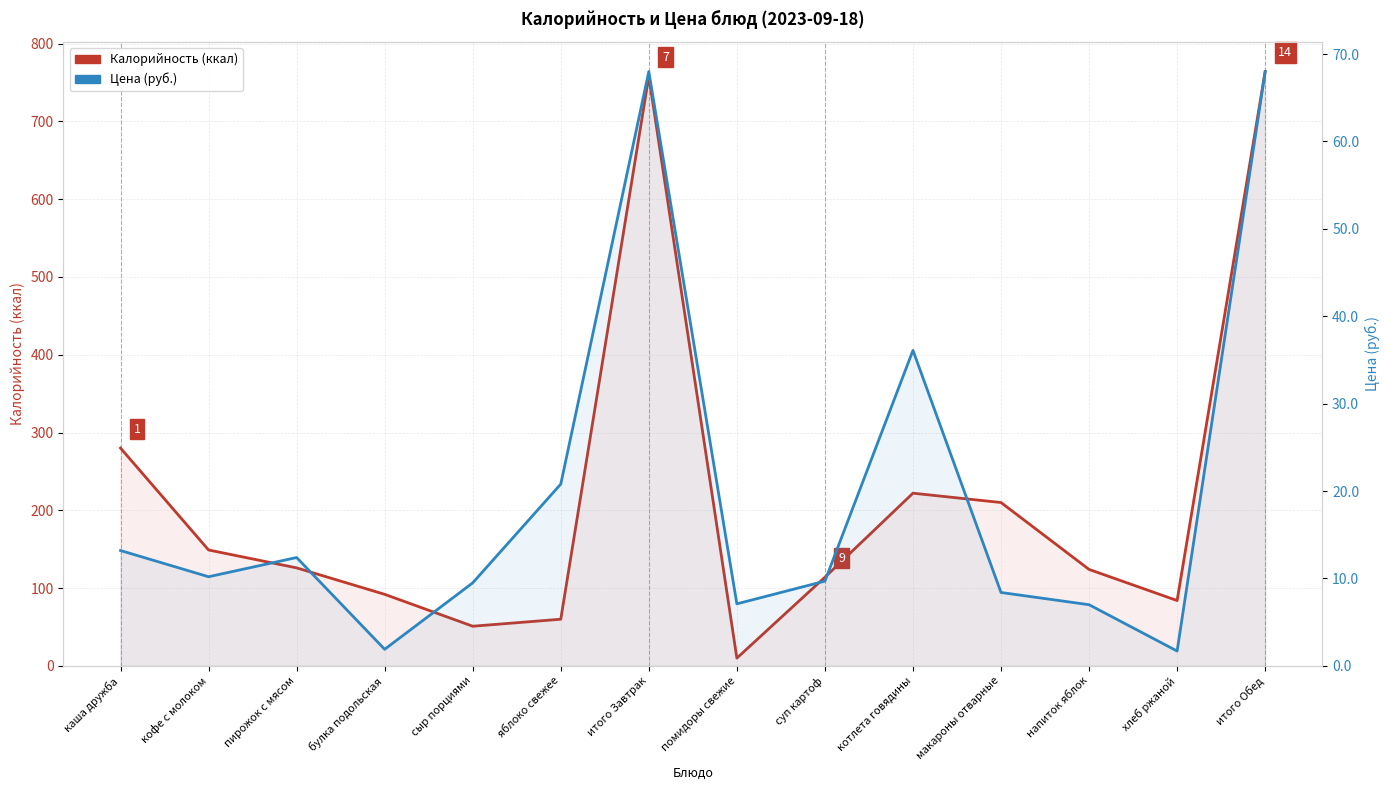

What is the label of the 4th point from the left?

булка подольская